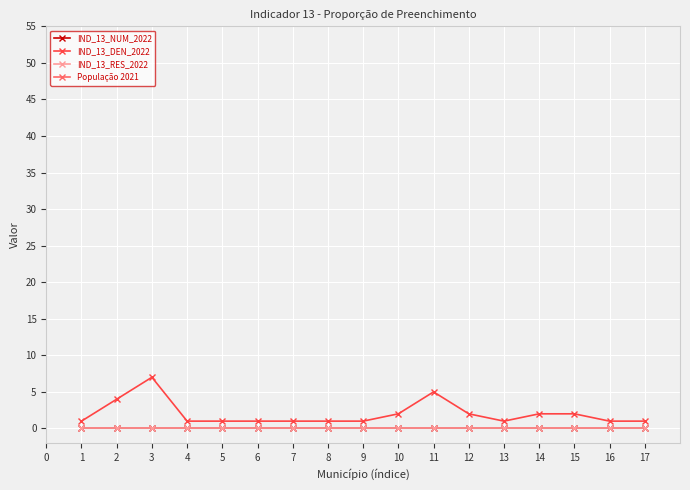

What is the maximum value for IND_13_DEN_2022?

7